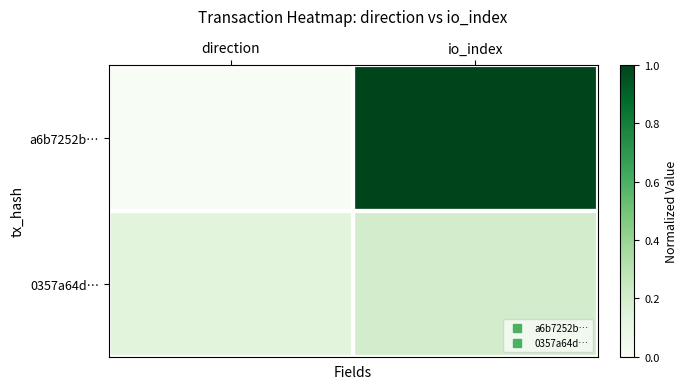

Which series has the largest total across all categories?

a6b7252b…